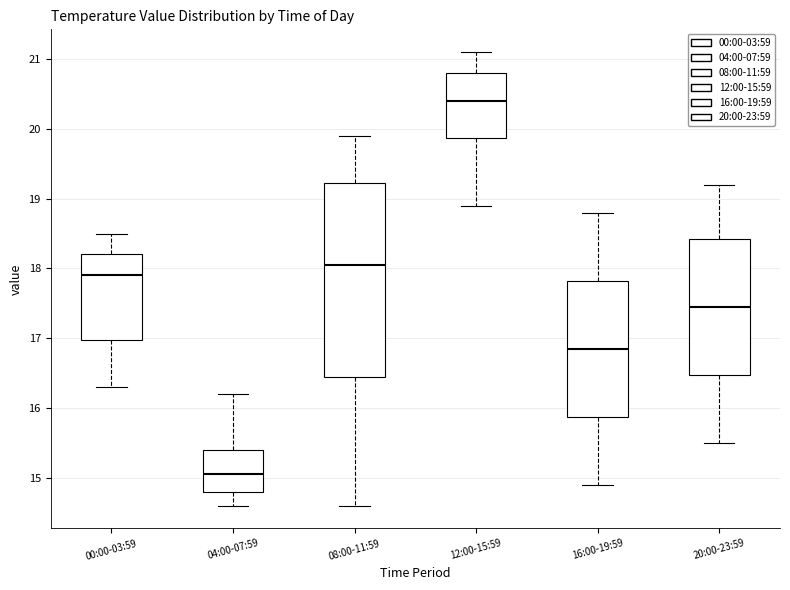

Reading left to right, read every box against the y-axis: the position of its median line, the range the box covers, and the ends of its whiskers. The values are not printed on the chart, so give them approximately, as read against the axis.

00:00-03:59: median 17.9, box 17.0 to 18.2, whiskers 16.3 to 18.5
04:00-07:59: median 15.1, box 14.8 to 15.4, whiskers 14.6 to 16.2
08:00-11:59: median 18.1, box 16.5 to 19.2, whiskers 14.6 to 19.9
12:00-15:59: median 20.4, box 19.9 to 20.8, whiskers 18.9 to 21.1
16:00-19:59: median 16.9, box 15.9 to 17.8, whiskers 14.9 to 18.8
20:00-23:59: median 17.5, box 16.5 to 18.4, whiskers 15.5 to 19.2